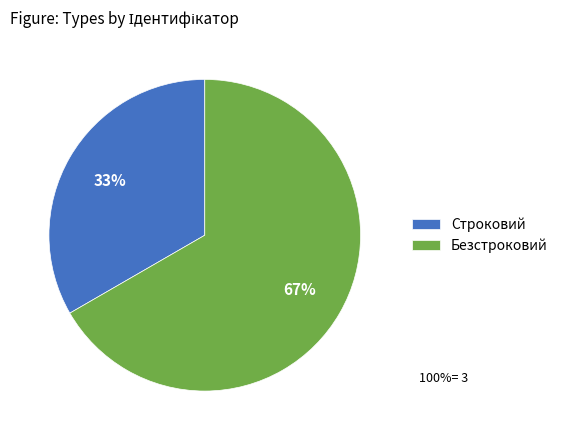

Which has a higher value, Безстроковий or Строковий?

Безстроковий